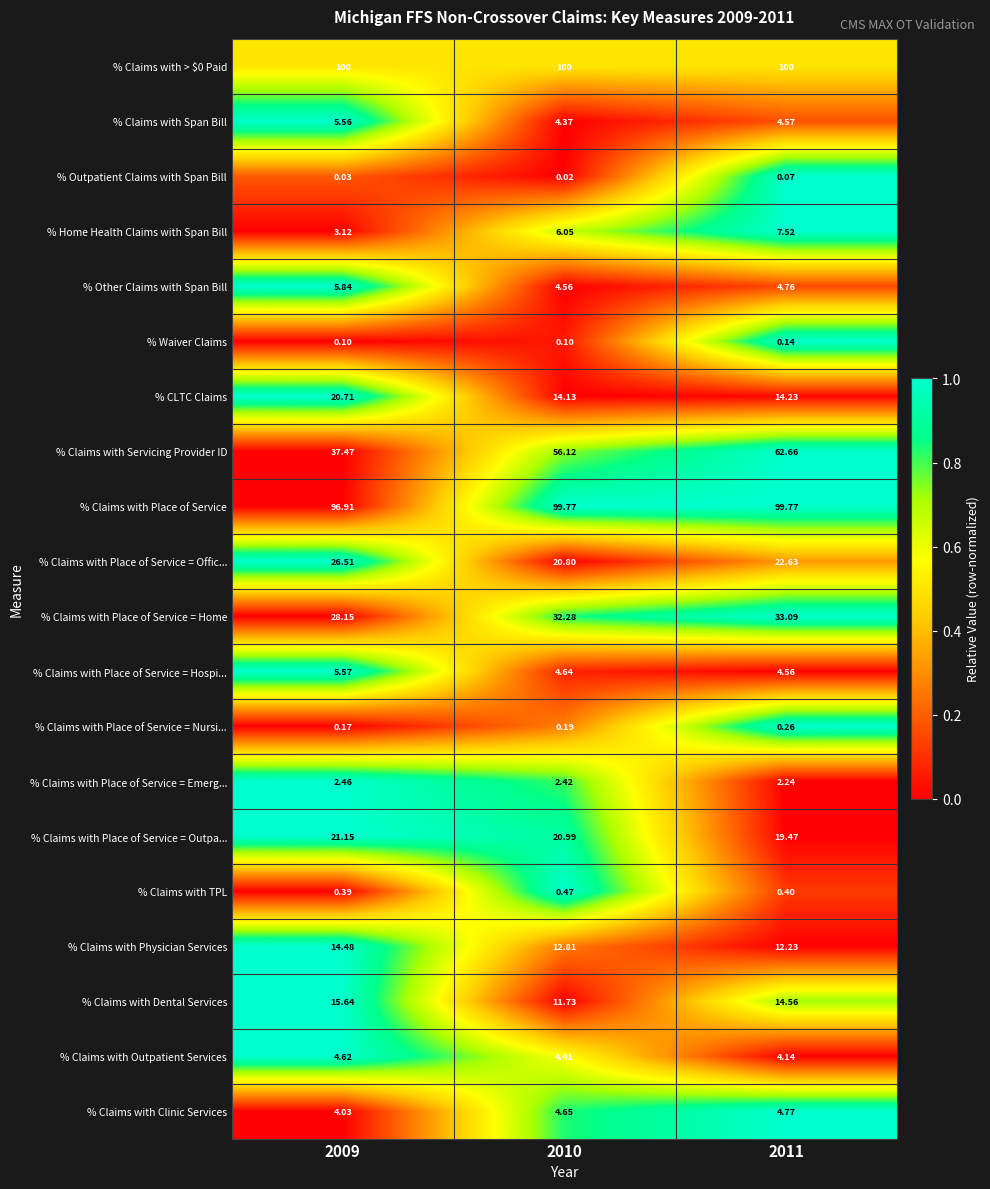

Between 2009 and 2010, which series saw the biggest shift?

% Claims with Servicing Provider ID